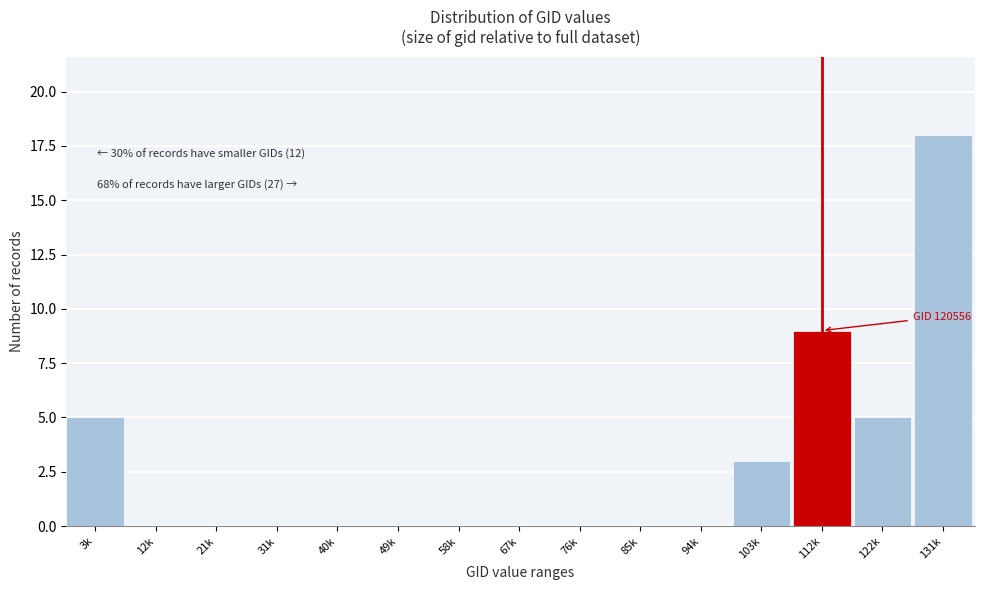

Reading left to right, extract all data points from this chart.

3k=5	12k=0	21k=0	31k=0	40k=0	49k=0	58k=0	67k=0	76k=0	85k=0	94k=0	103k=3	112k=9	122k=5	131k=18